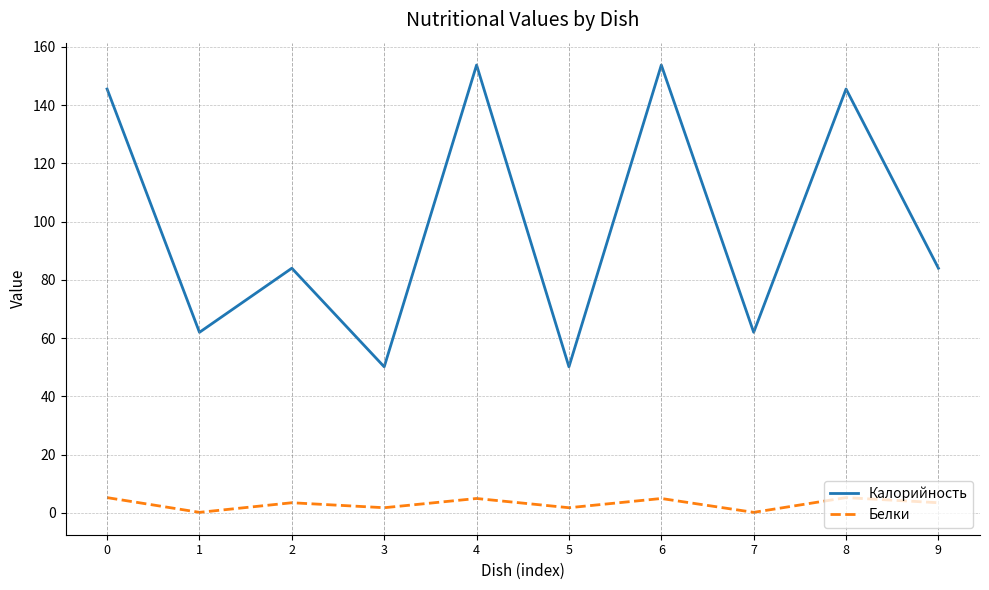

At 7, list the series in order from largest to smallest.

Калорийность, Белки